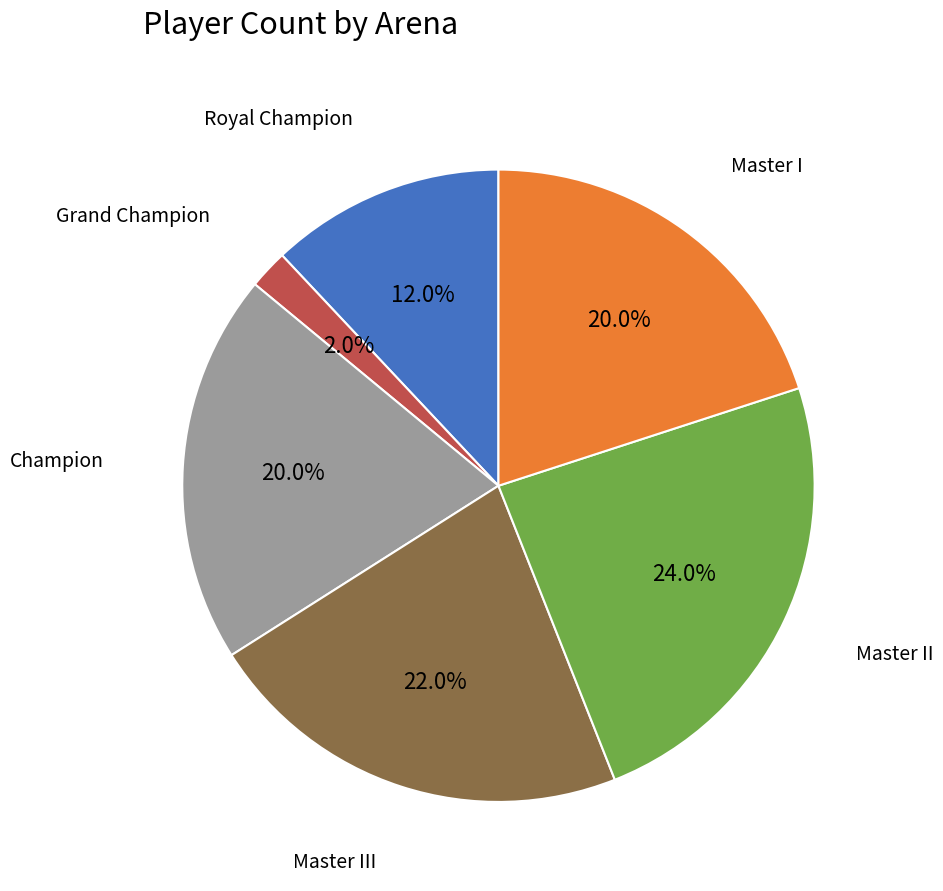

Does any single category account for the majority?

No